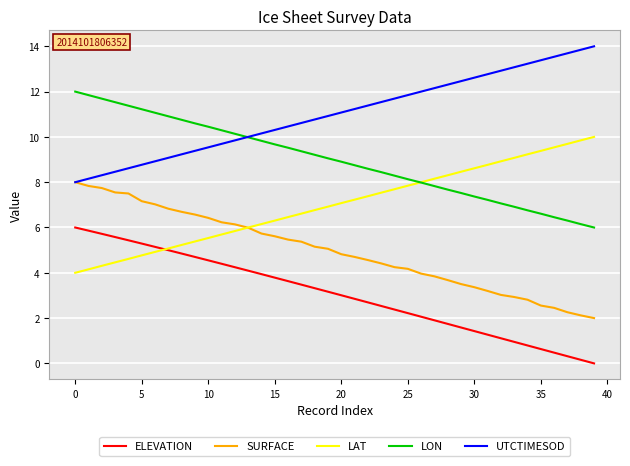

What is the greatest value displayed?

14.0